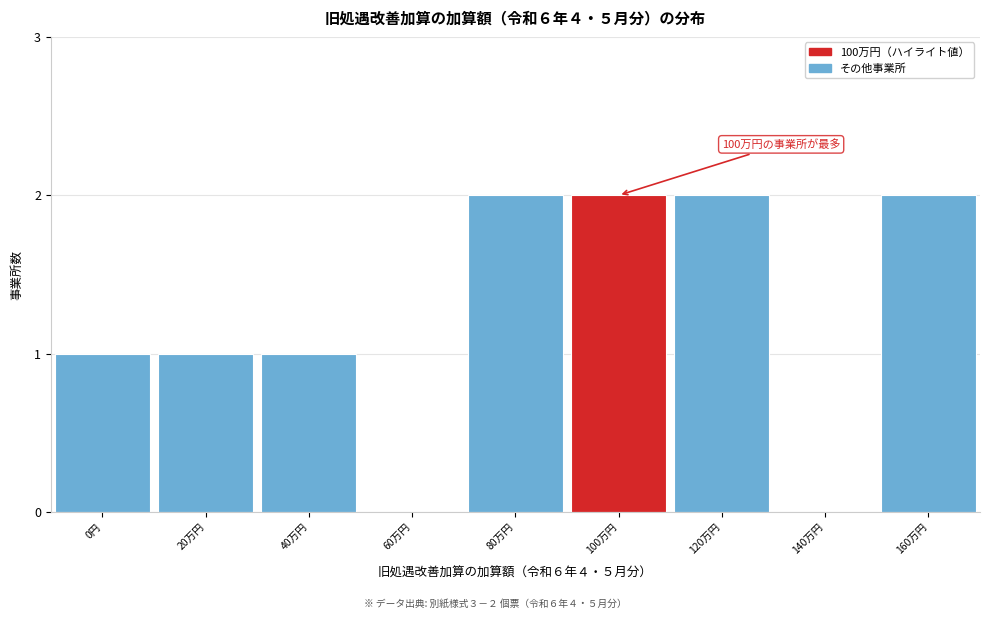

Reading right to left, list all the values displayed in this chart.

160万円=2	140万円=0	120万円=2	100万円=2	80万円=2	60万円=0	40万円=1	20万円=1	0円=1